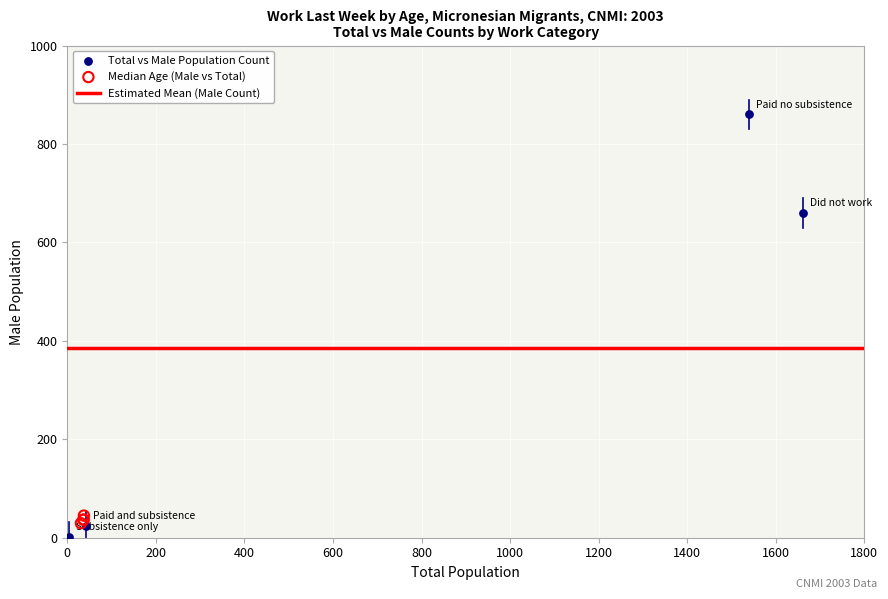

Which series reaches the maximum Y coordinate?

Total vs Male Population Count